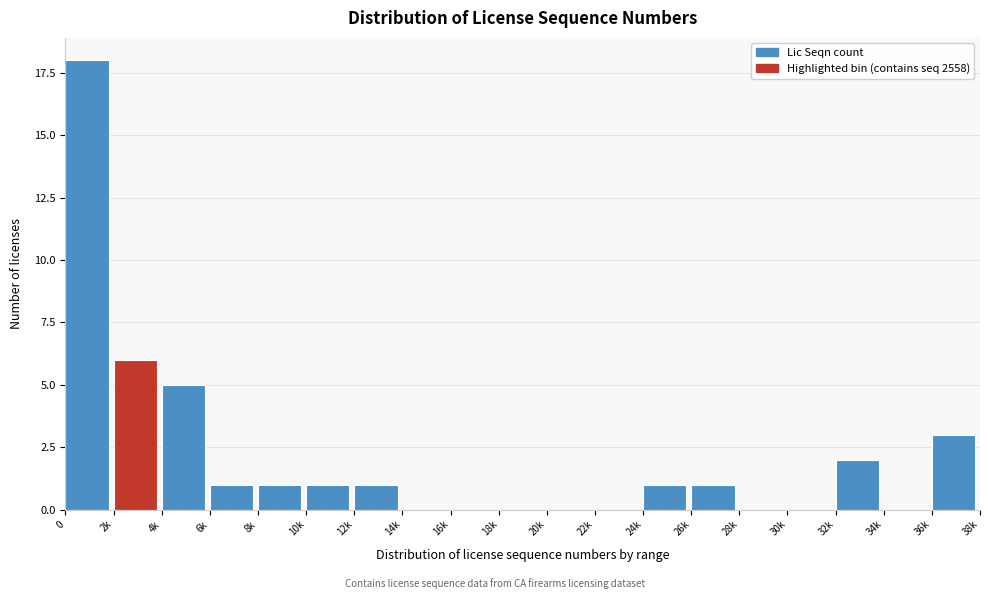

Reading left to right, what are all the values shown in this chart?

0=18	2k=6	4k=5	6k=1	8k=1	10k=1	12k=1	14k=0	16k=0	18k=0	20k=0	22k=0	24k=1	26k=1	28k=0	30k=0	32k=2	34k=0	36k=3